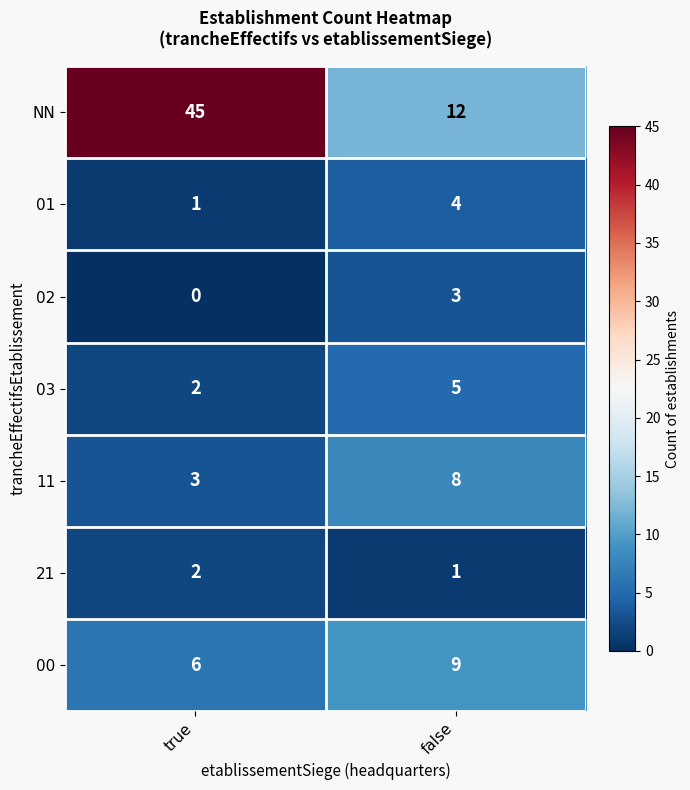

The NN series shows 6 at false. True or false?

False